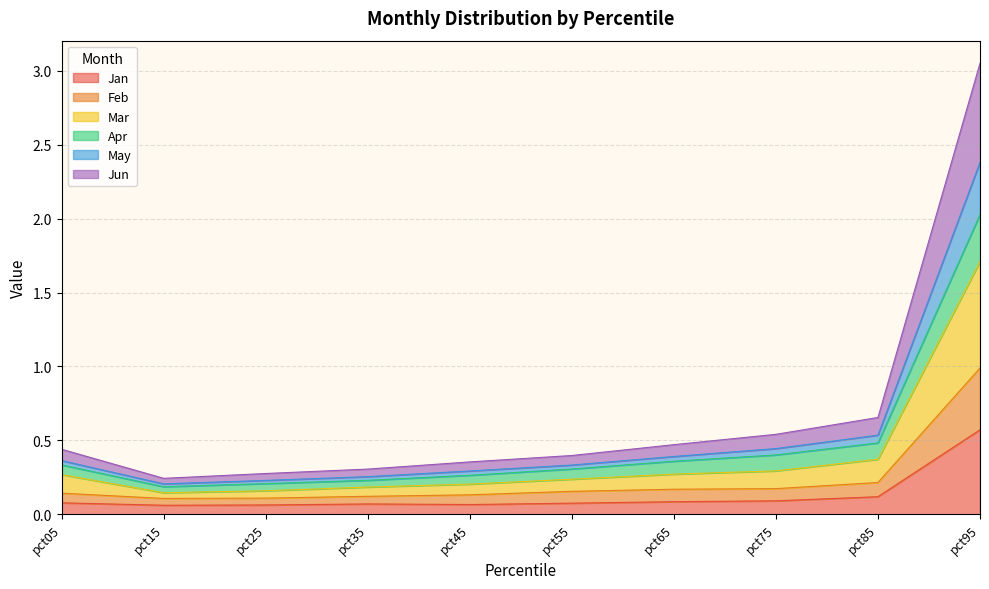

Does the chart have visible grid lines?

Yes